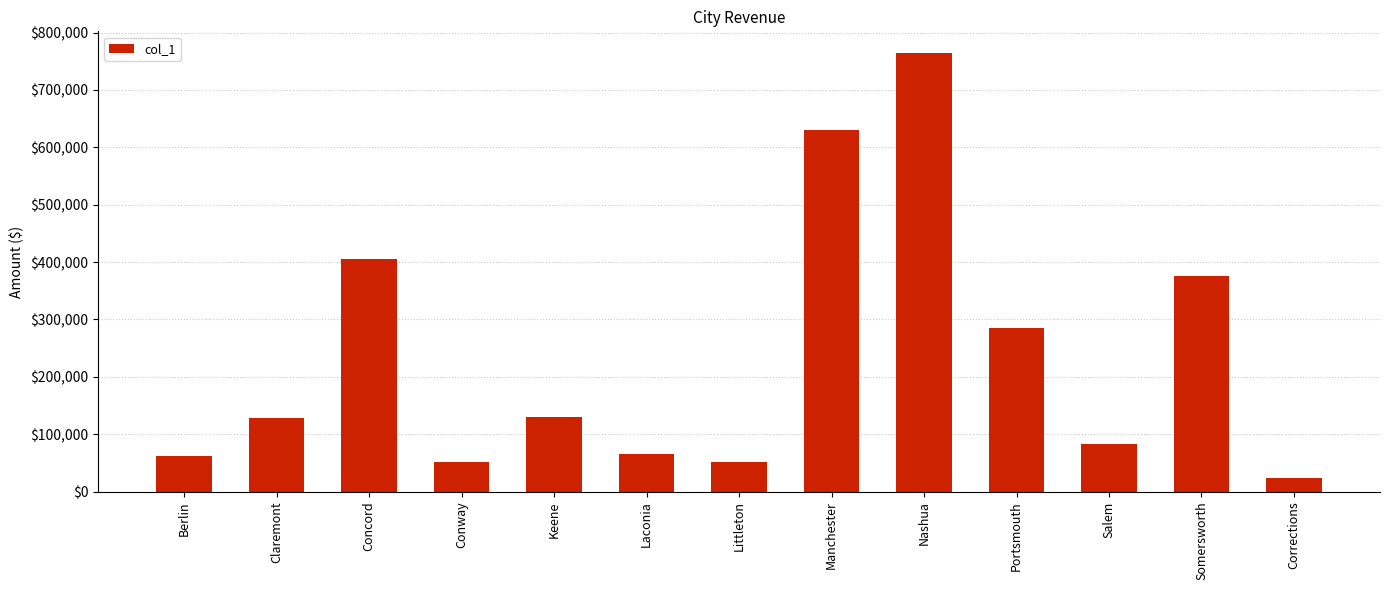

What is the label of the 10th bar from the right?

Conway